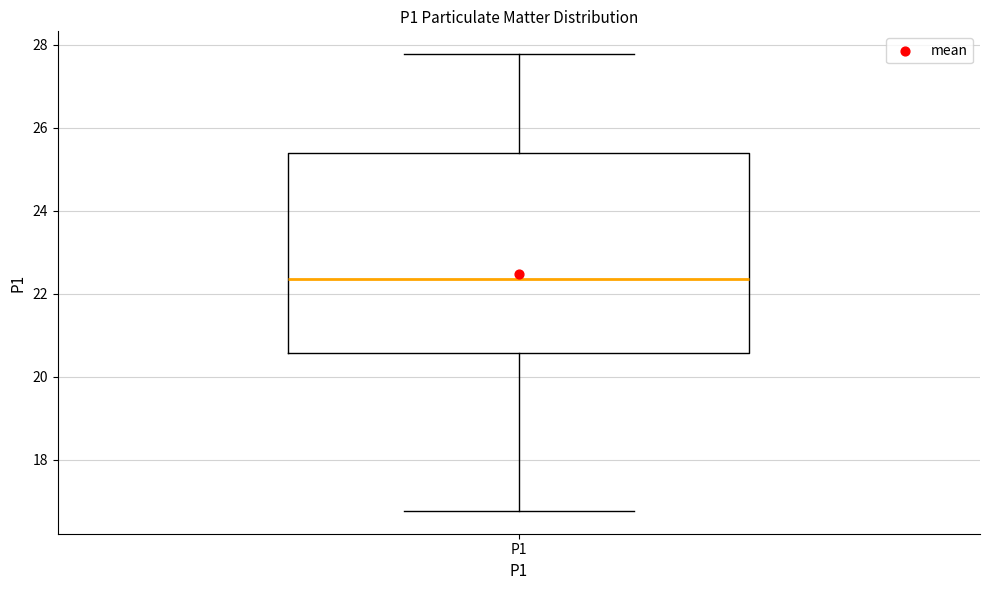

Where does the lower whisker of the box for P1 end on the y-axis? The values are not printed on the chart, so give them approximately, as read against the axis.

16.8